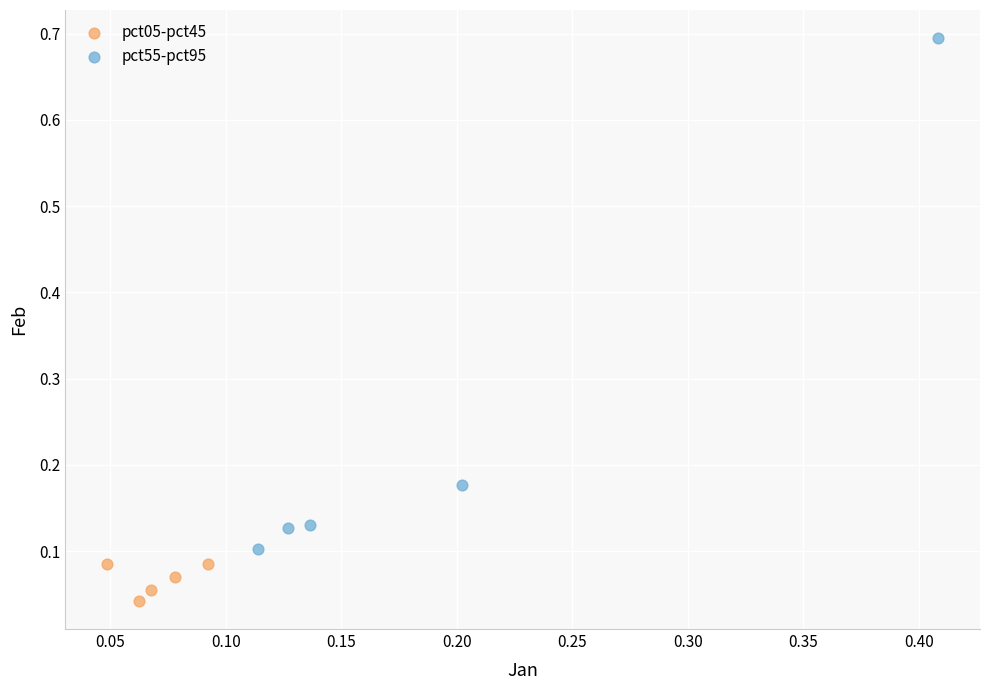

Which series has the largest Y range (max minus min)?

pct55-pct95